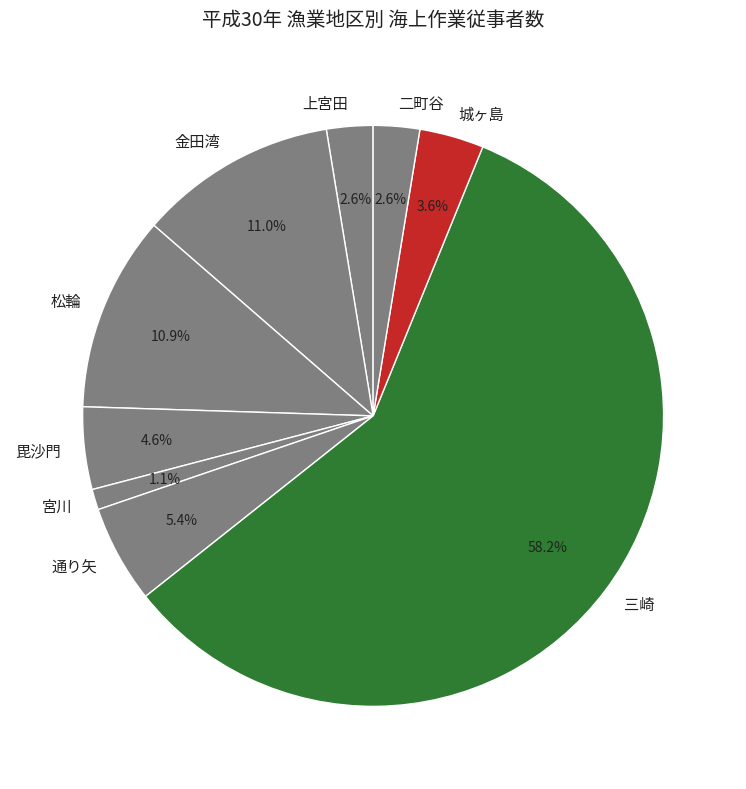

What percentage do 二町谷 and 金田湾 together represent?

13.6%